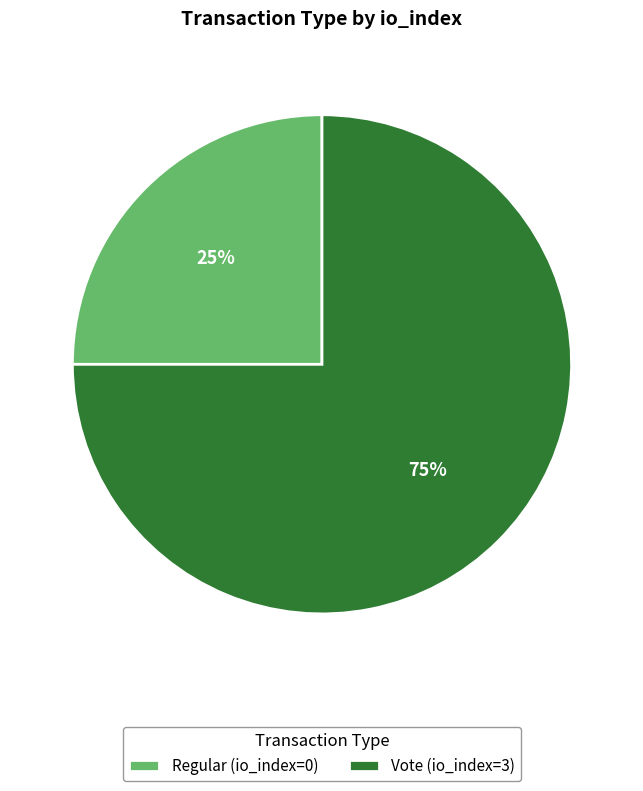

To the nearest percent, what is the average slice percentage?

50%